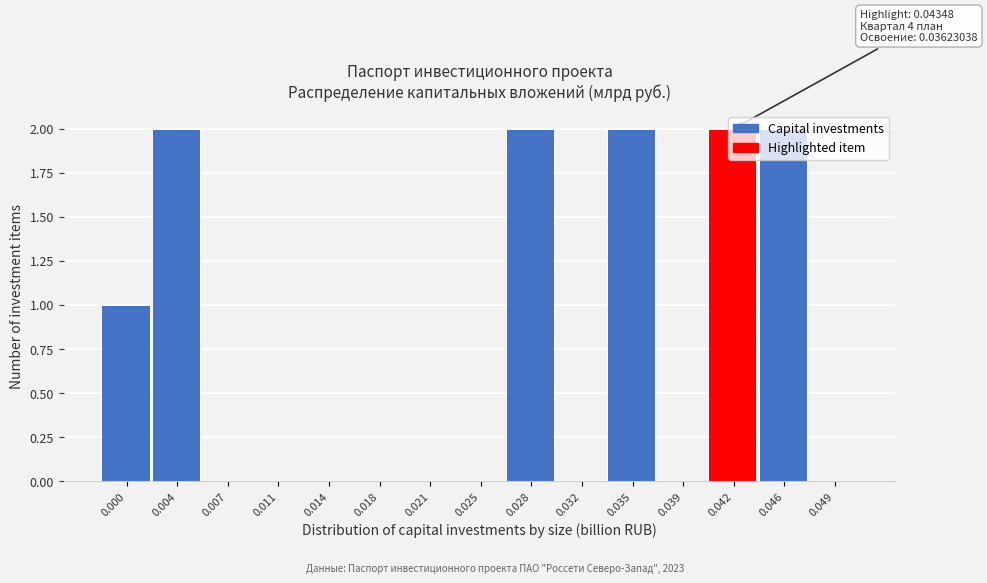

The value at 0.025 is 0. True or false?

True